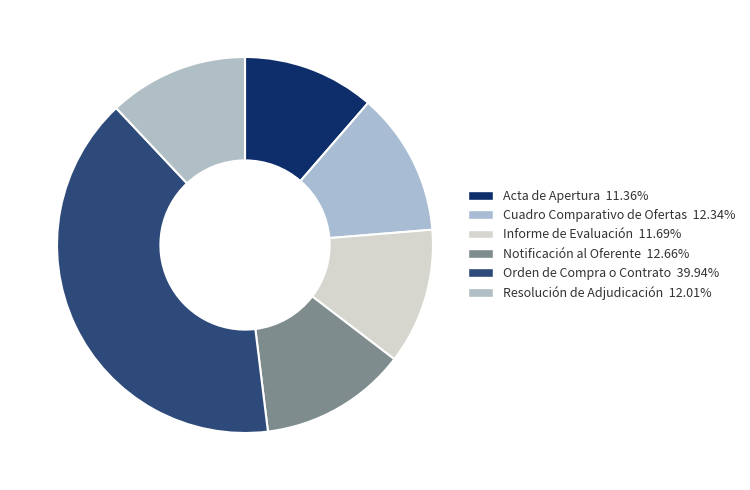

Is it true that Resolución de Adjudicación is 1% of the pie?

False